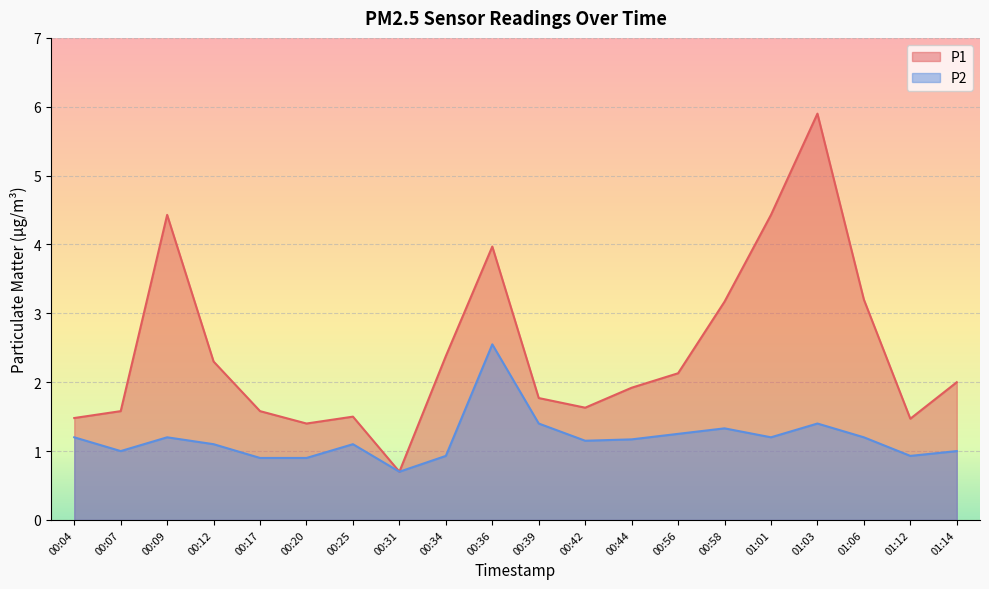

What is the label of the 1st point from the left?

00:04